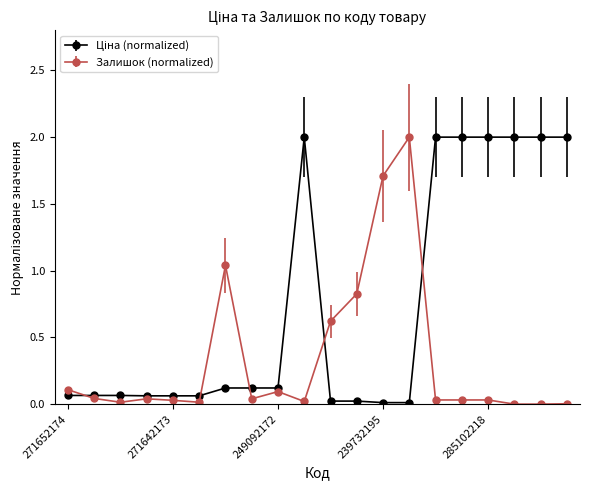

What is the value of the Залишок (normalized) point at the 11th from the left?

0.6